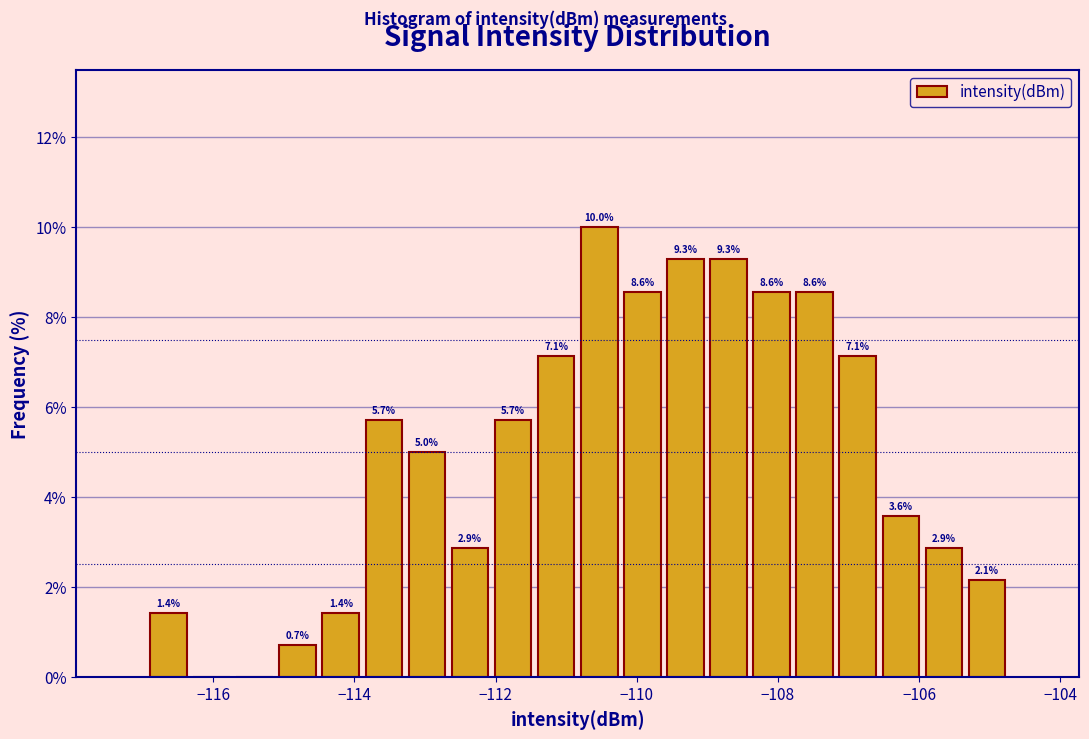

Read against the x-axis, roughly where is the centre of the tallest bar?

-110.6